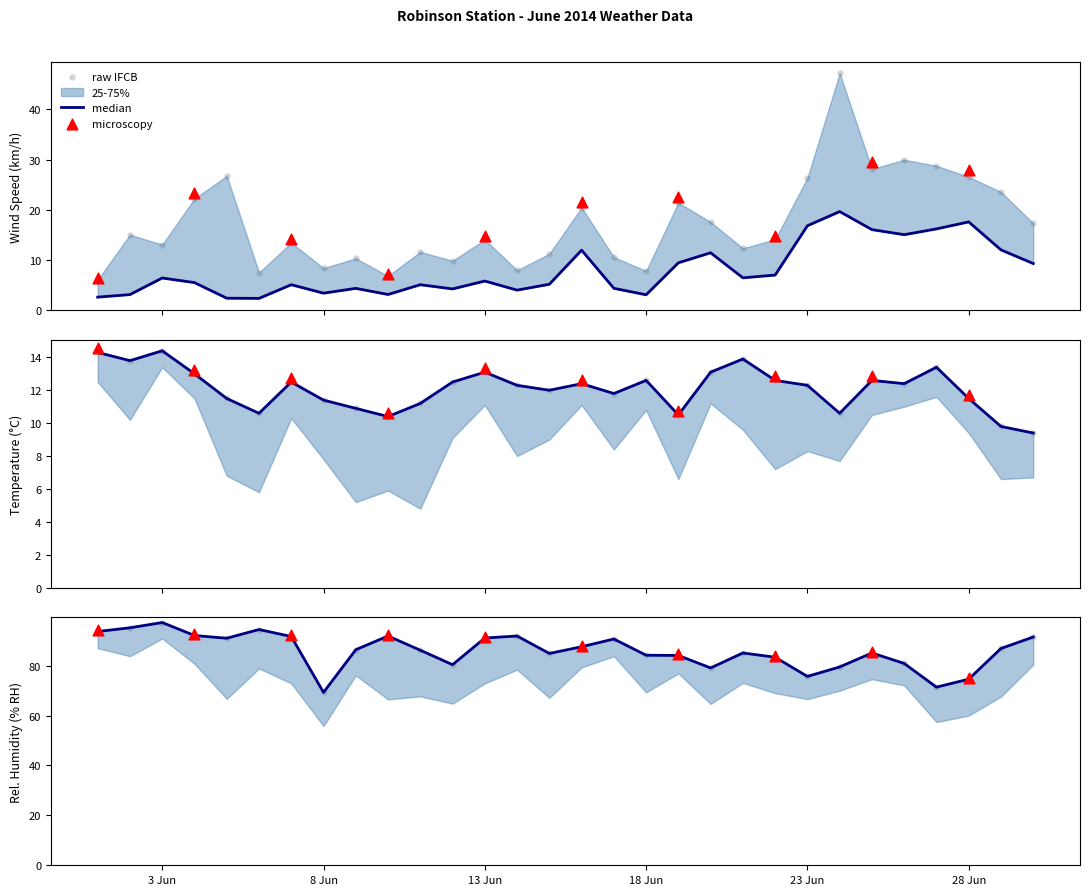

Which series contains the lowest Y value?

Robinson Wind Speed (AVG km/h)